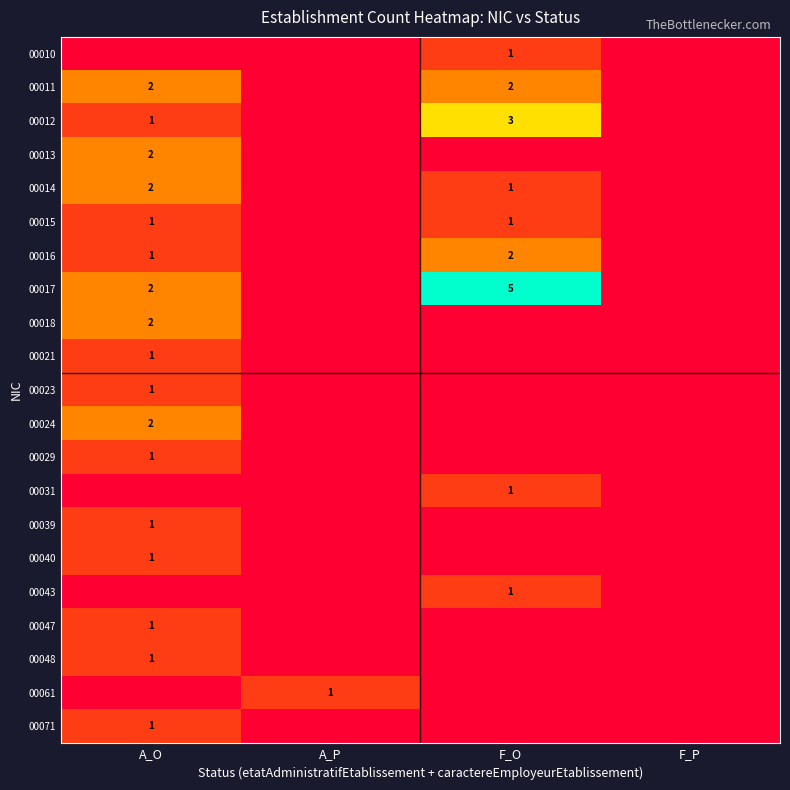

Is it true that 00024 equals 3 at A_O?

False